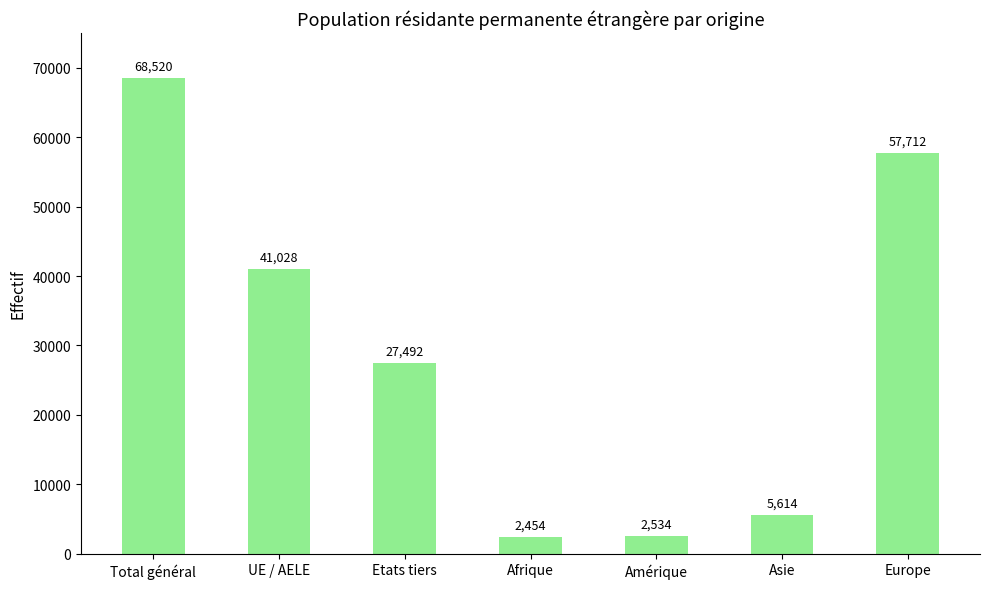

Reading right to left, what are all the values shown in this chart?

57712	5614	2534	2454	27492	41028	68520